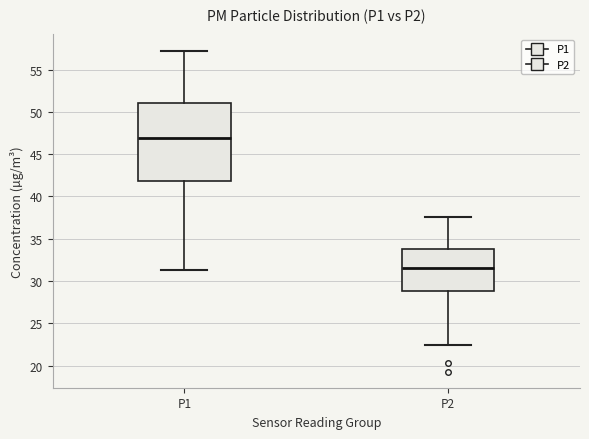

Where is the lower edge of the box for P1 on the y-axis? The values are not printed on the chart, so give them approximately, as read against the axis.

42.0